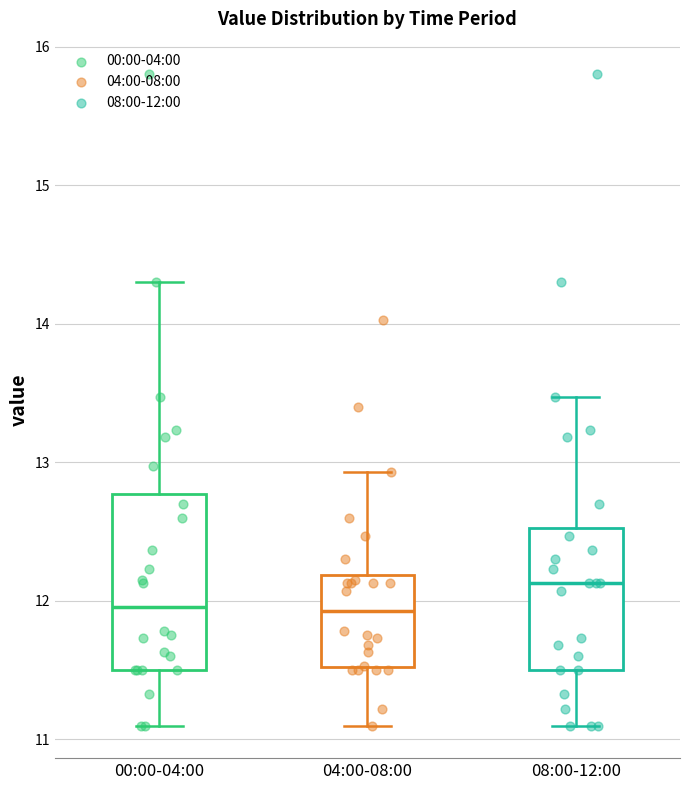

Reading left to right, transcribe this box plot: for each box, give where its median line is, the range the box spans, and where its two whiskers end, as read against the y-axis. The values are not printed on the chart, so give them approximately, as read against the axis.

00:00-04:00: median 12.0, box 11.5 to 12.8, whiskers 11.1 to 14.3
04:00-08:00: median 11.9, box 11.5 to 12.2, whiskers 11.1 to 12.9
08:00-12:00: median 12.1, box 11.5 to 12.5, whiskers 11.1 to 13.5